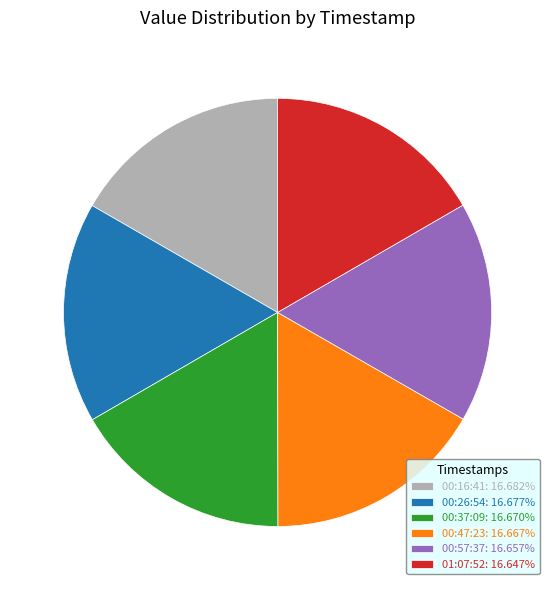

Does 00:16:41: 16.682% account for over 50% of the chart?

No